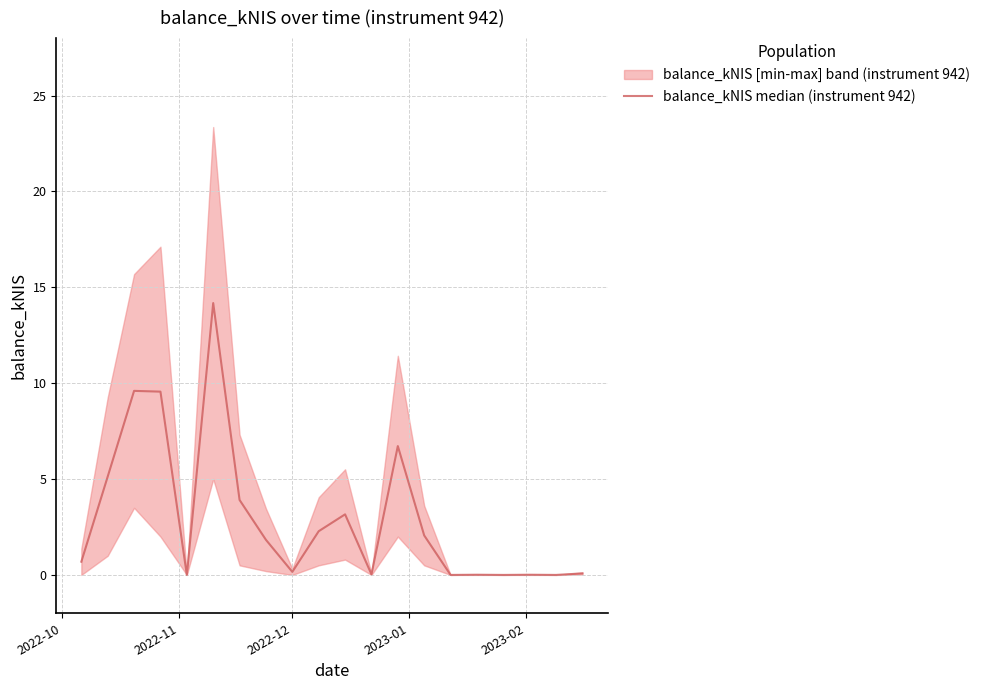

How many data points does each series have?

20